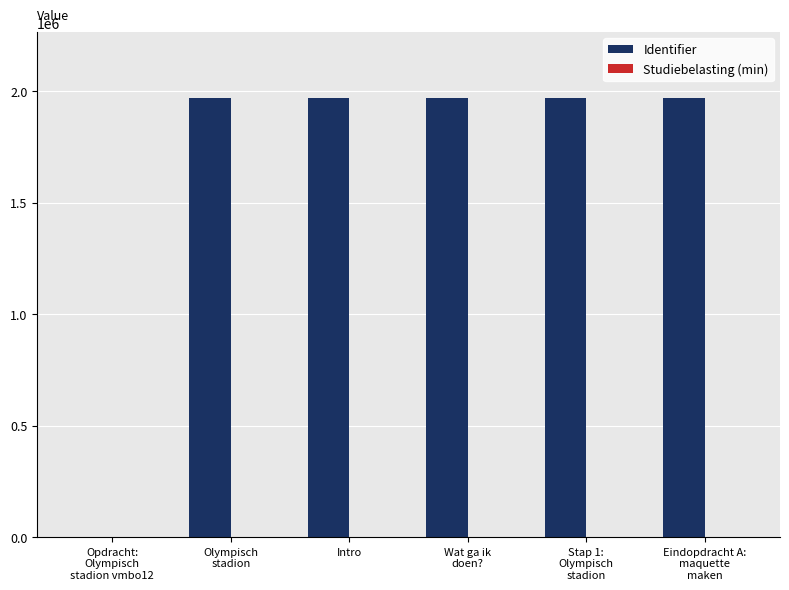

Which series has the largest total across all categories?

Identifier